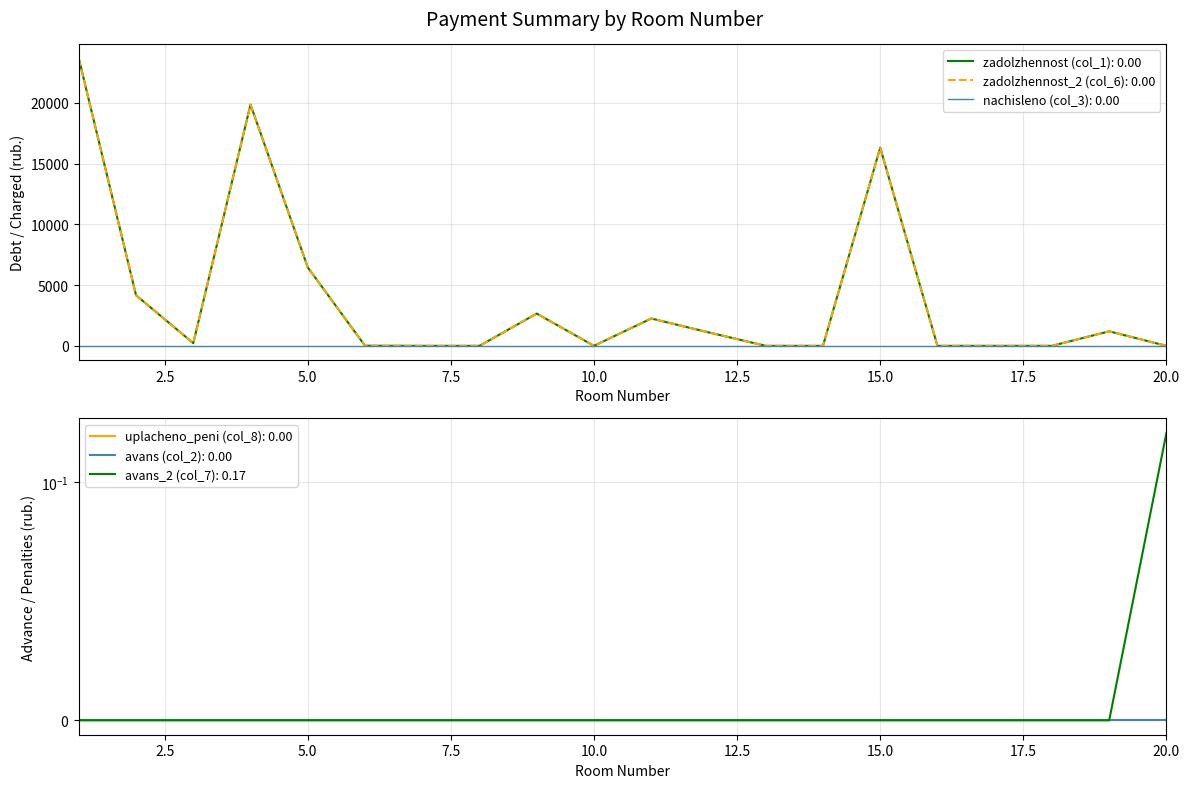

Is the value of zadolzhennost (col_1) at 4 greater than the value of zadolzhennost_2 (col_6) at 18?

Yes